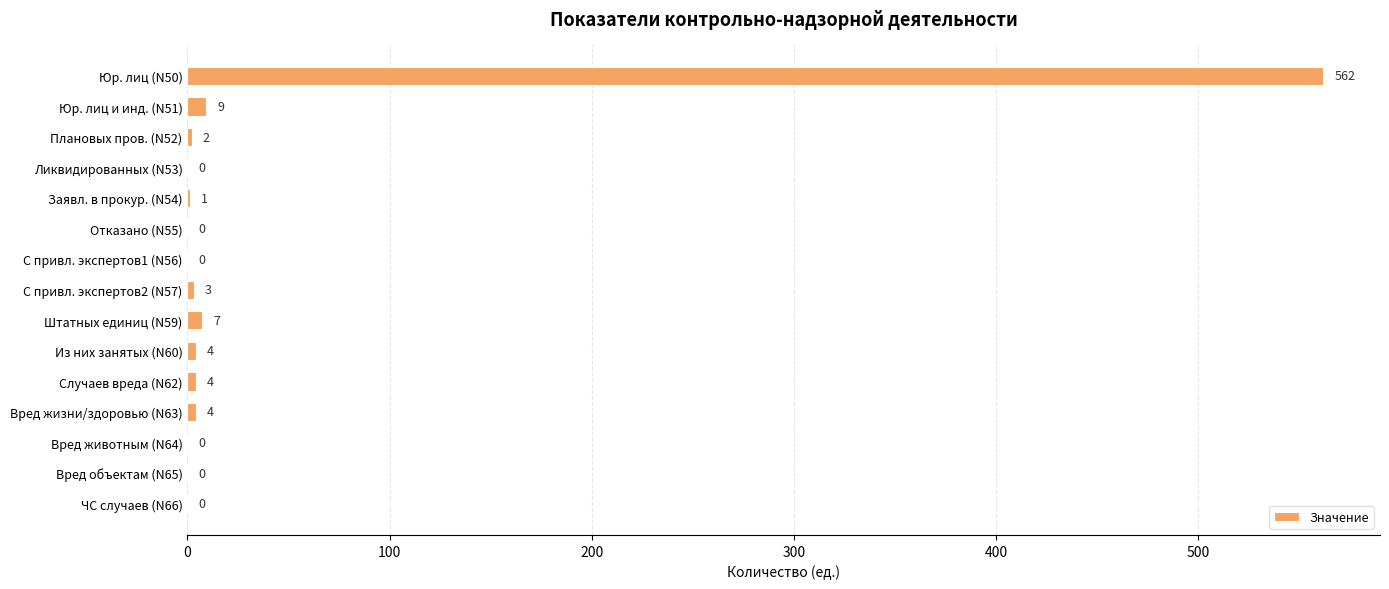

The value at Вред животным (N64) is -252. True or false?

False